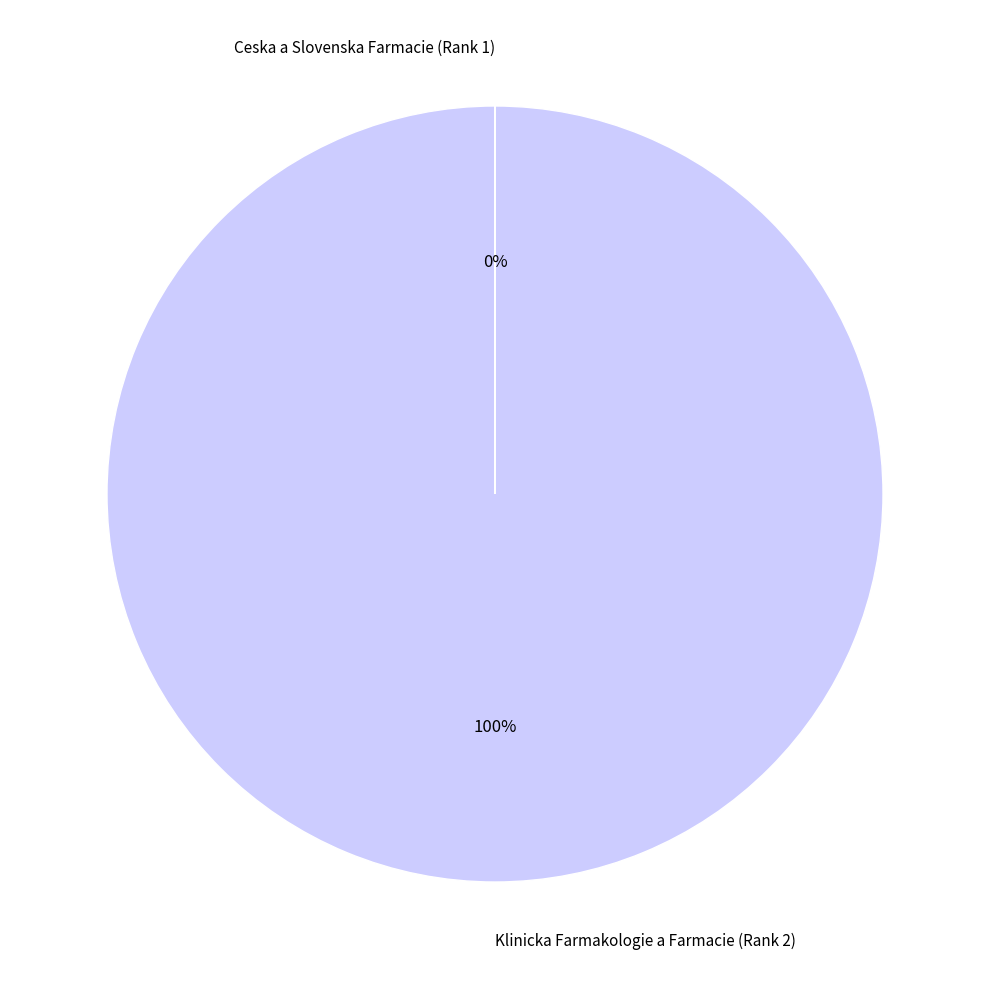

To the nearest percent, what percentage of the pie is Klinicka Farmakologie a Farmacie (Rank 2)?

100%